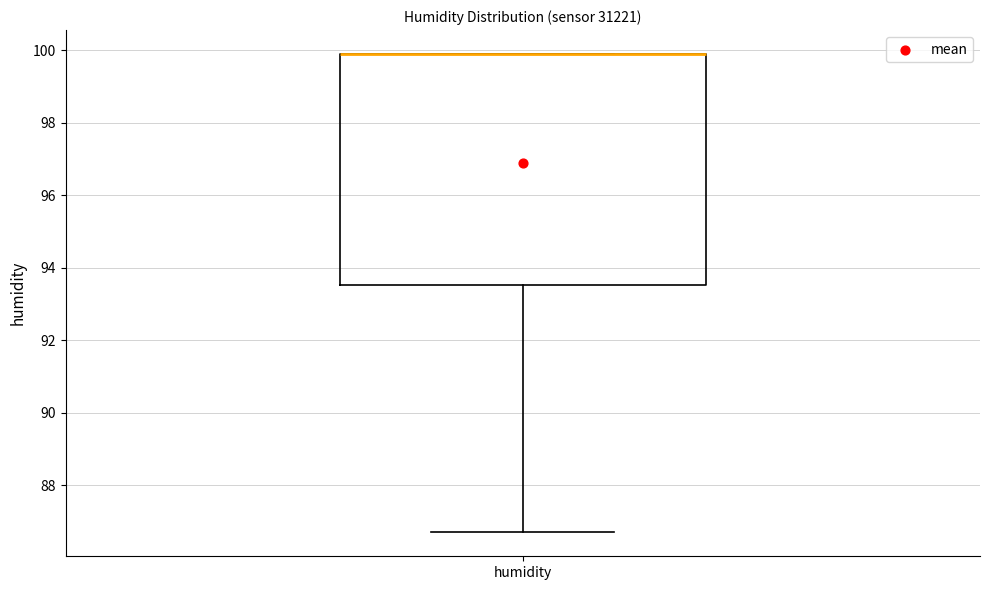

Read this box plot against the y-axis: the position of the median line, the range covered by the box, and the ends of both whiskers. The values are not printed on the chart, so give them approximately, as read against the axis.

median 100.0 (drawn on the box's upper edge), box 93.6 to 100.0, whiskers 86.8 to 100.0